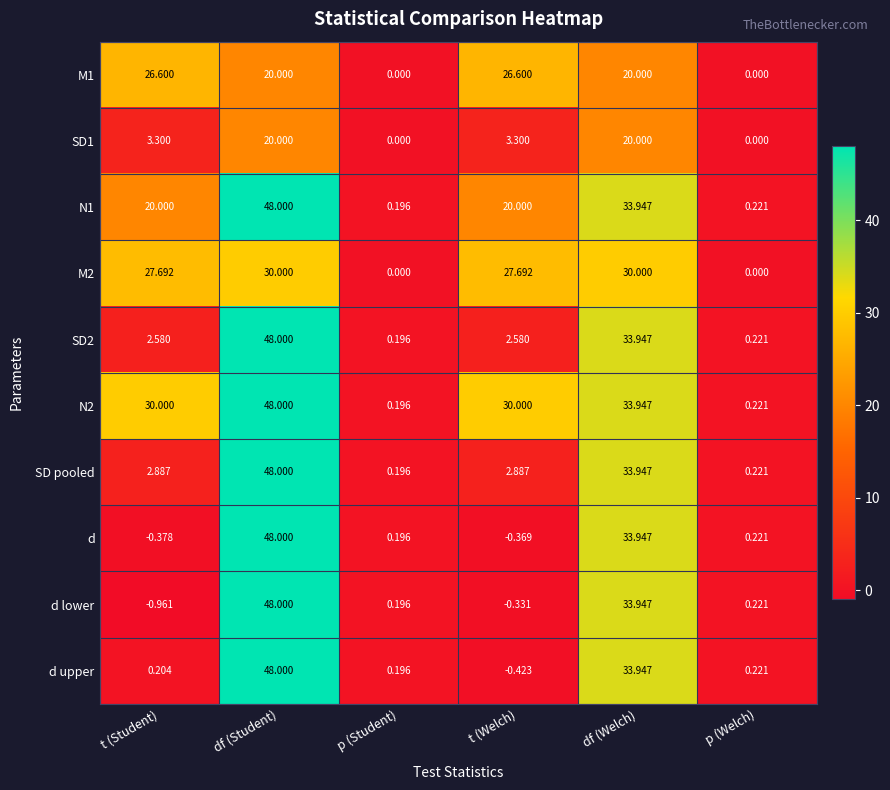

Count the number of data series in this chart.

10